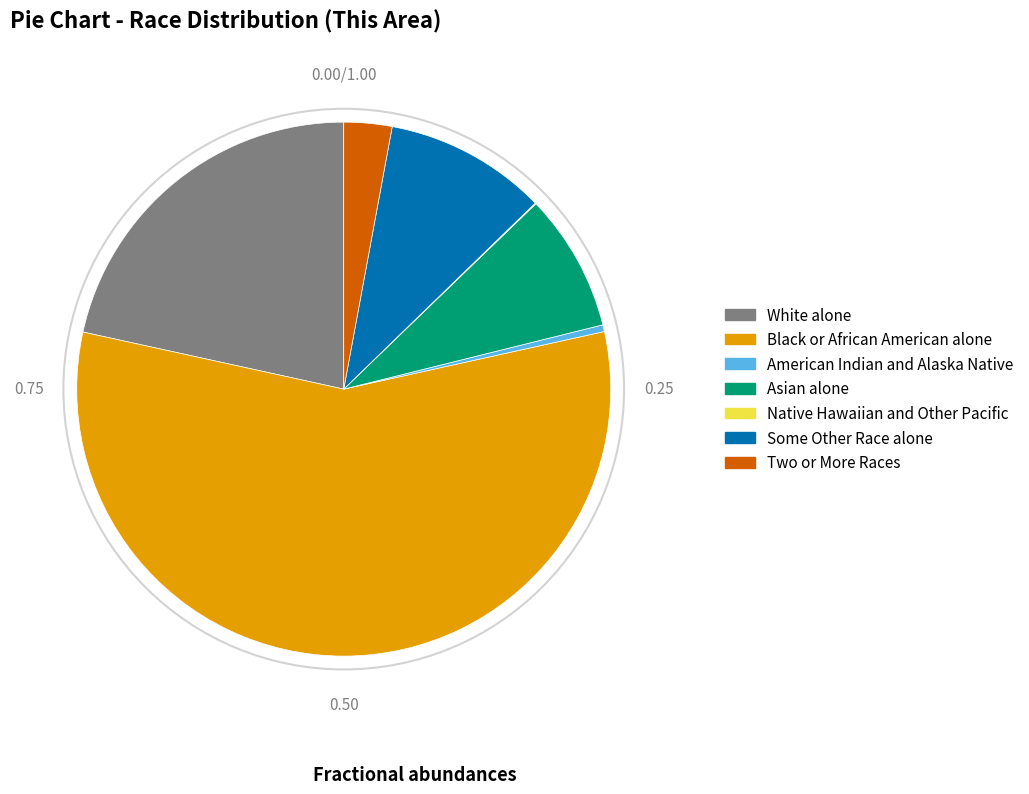

Does American Indian and Alaska Native account for over 50% of the chart?

No